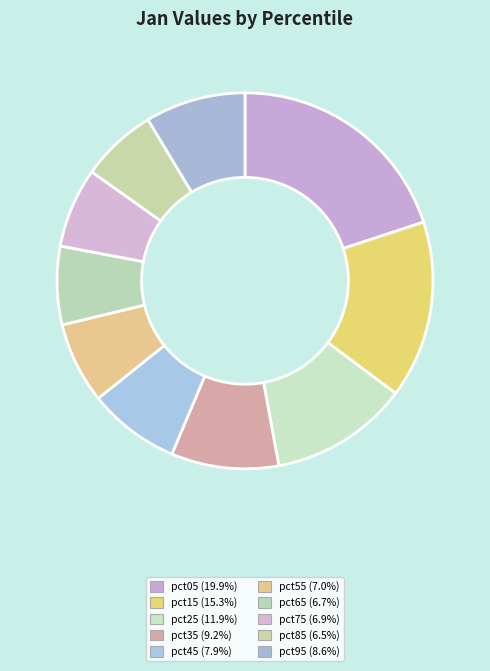

What is the largest slice in the pie chart?

pct05